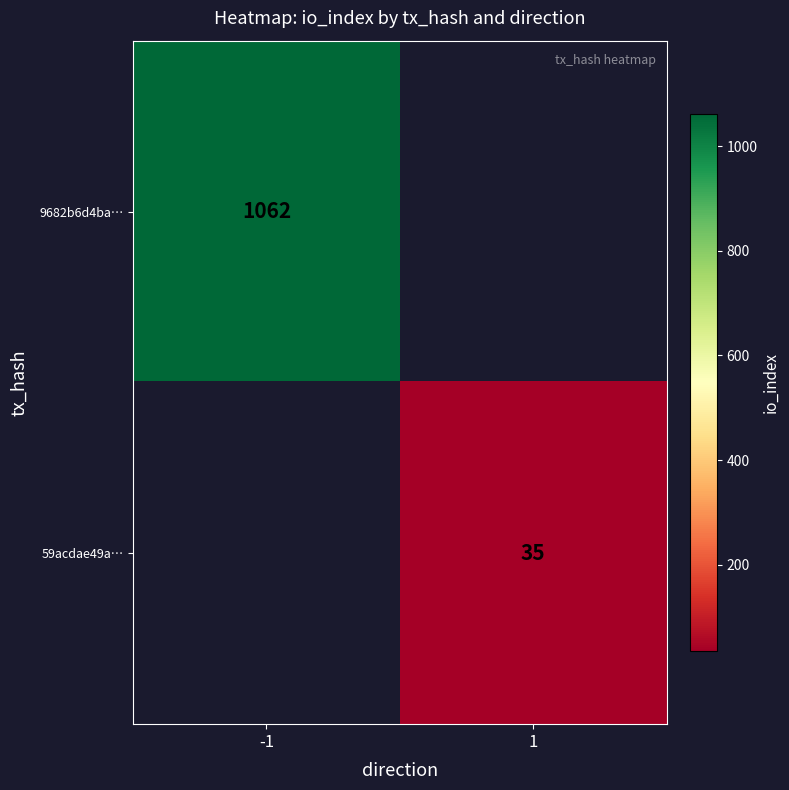

How many data points does each series have?

2